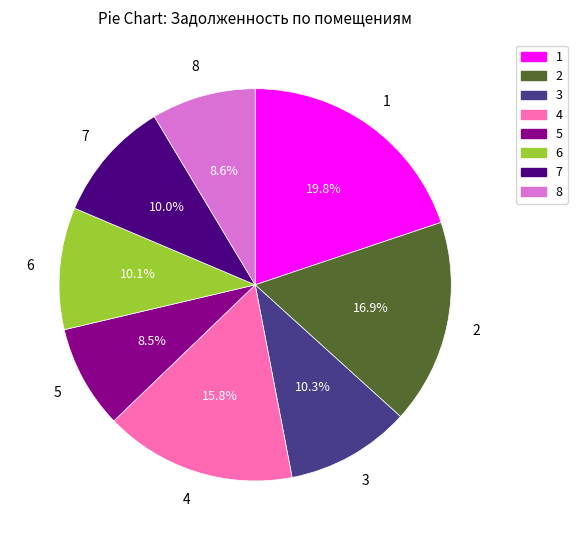

Does 1 account for over 50% of the chart?

No